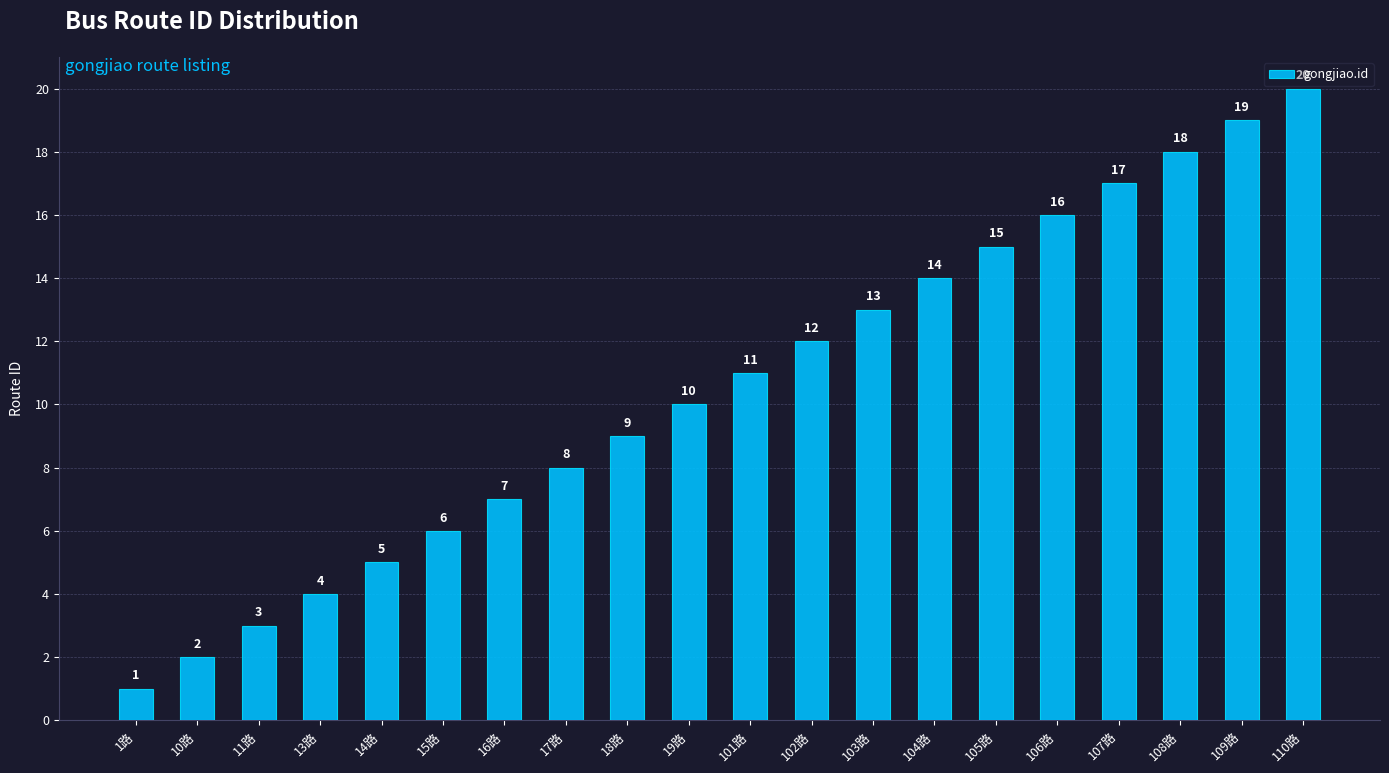

What is the label of the 14th bar from the left?

104路